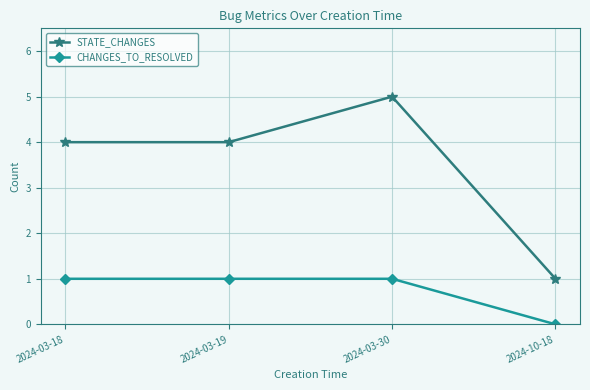

At 2024-10-18, list the series in order from largest to smallest.

STATE_CHANGES, CHANGES_TO_RESOLVED